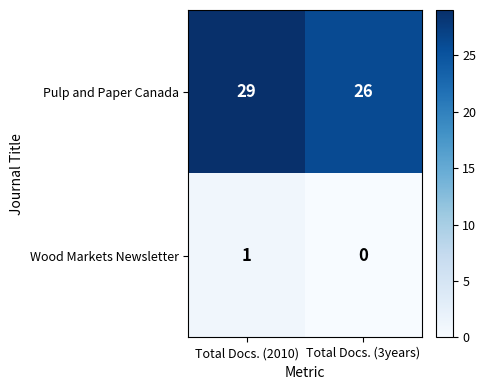

What is the difference between the highest and lowest values at Total Docs. (2010)?

28